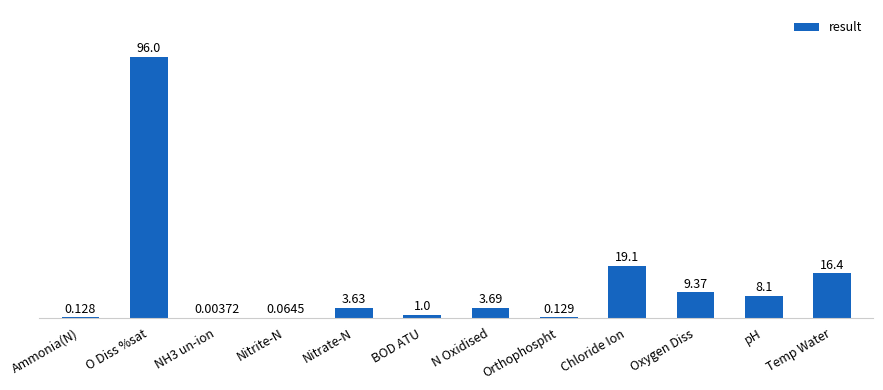

The chart shows a value of 9.4 at Oxygen Diss. True or false?

True